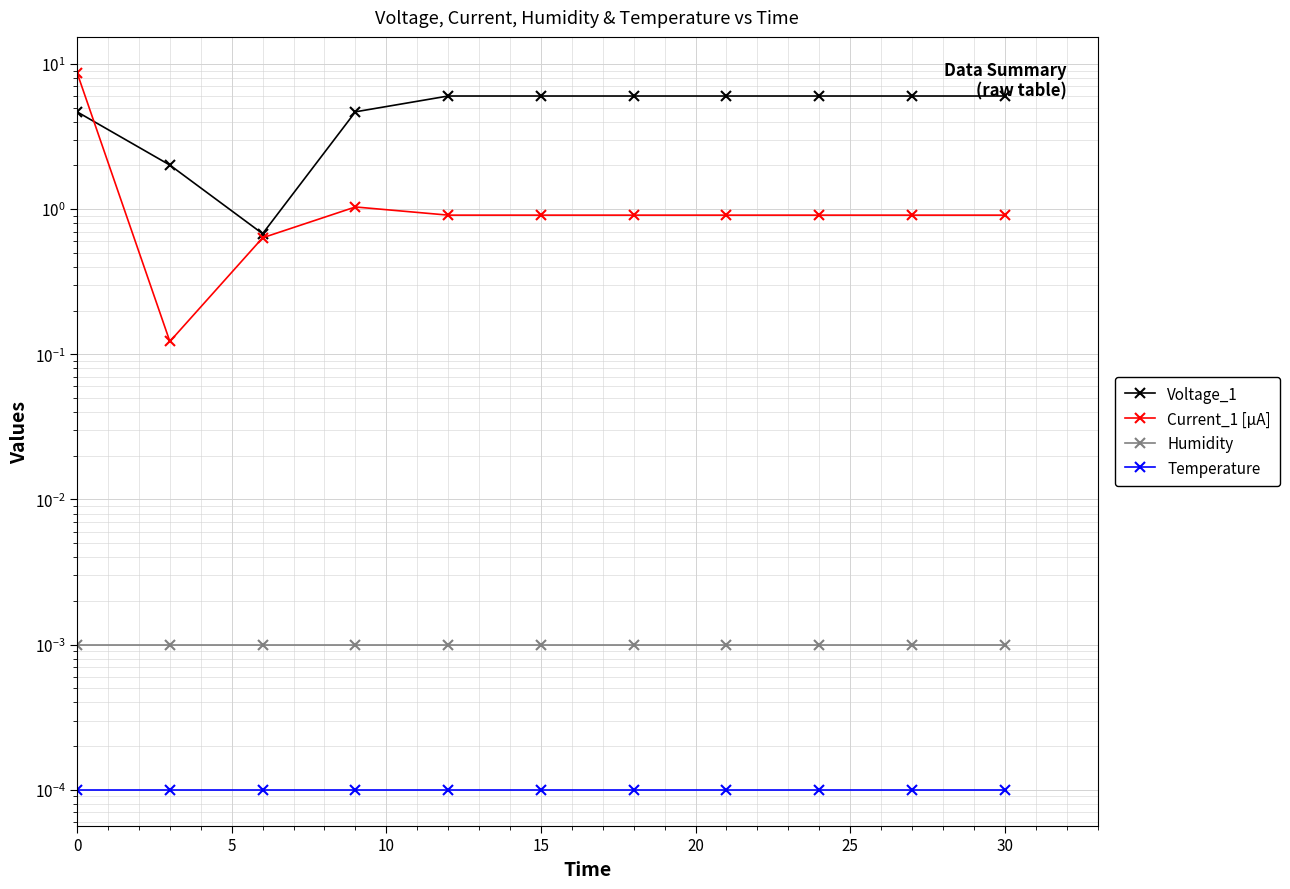

Which series has the widest spread of values?

Current_1 [µA]